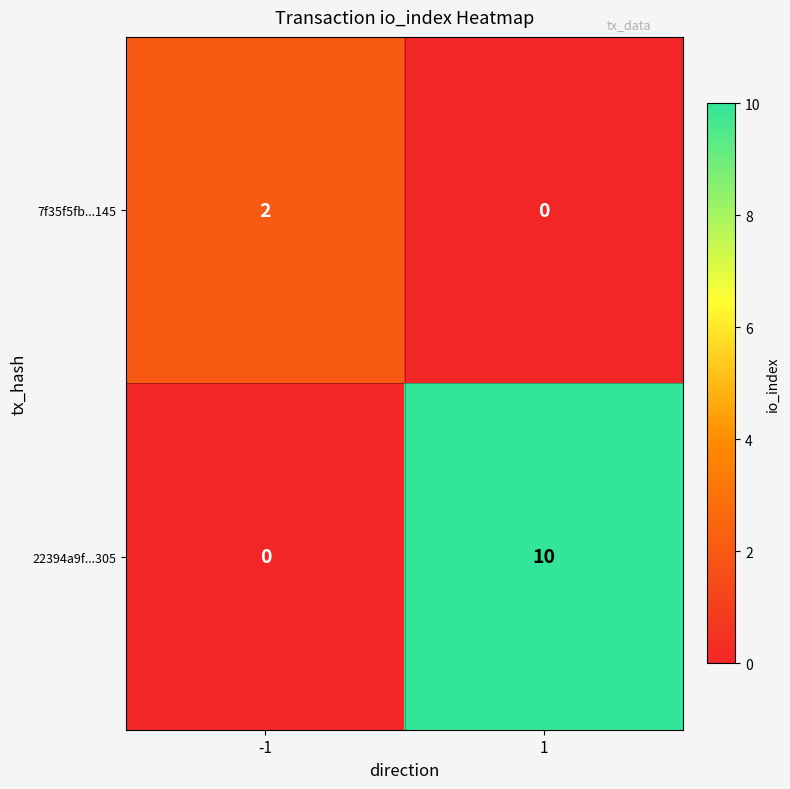

Reading left to right, list all the values displayed in this chart.

7f35f5fb...145: 2	0
22394a9f...305: 0	10